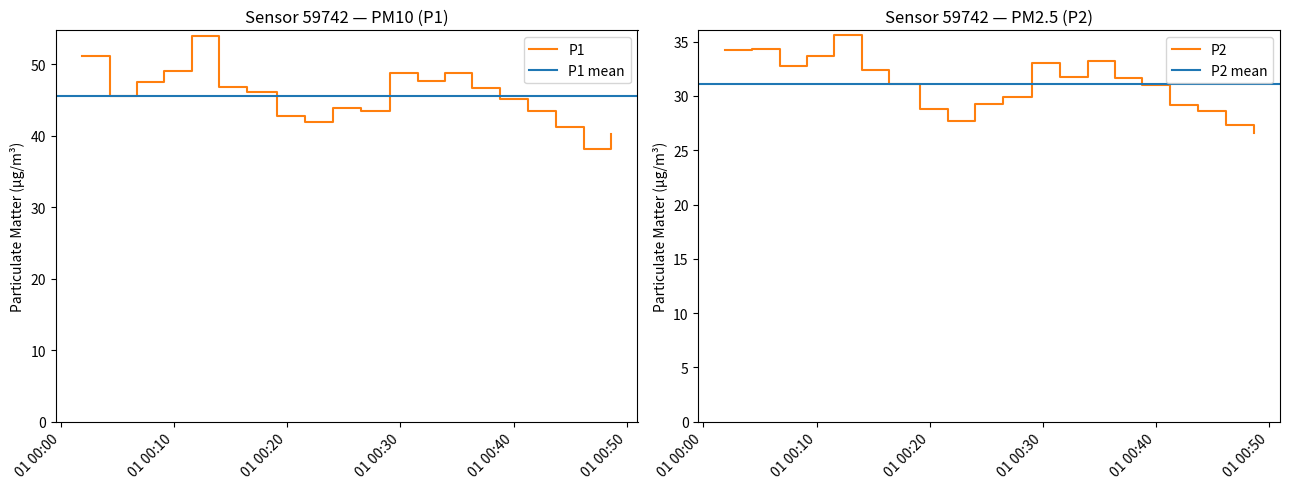

True or false: P1 and P2 intersect in this chart.

False